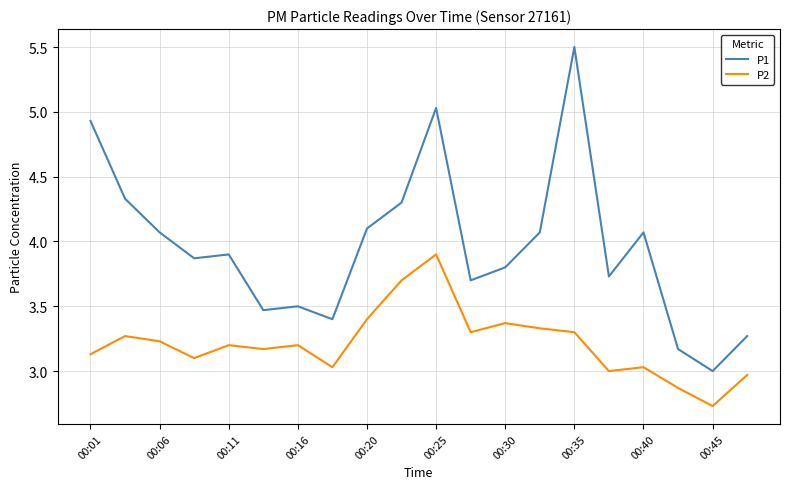

What is the greatest value displayed?

5.5